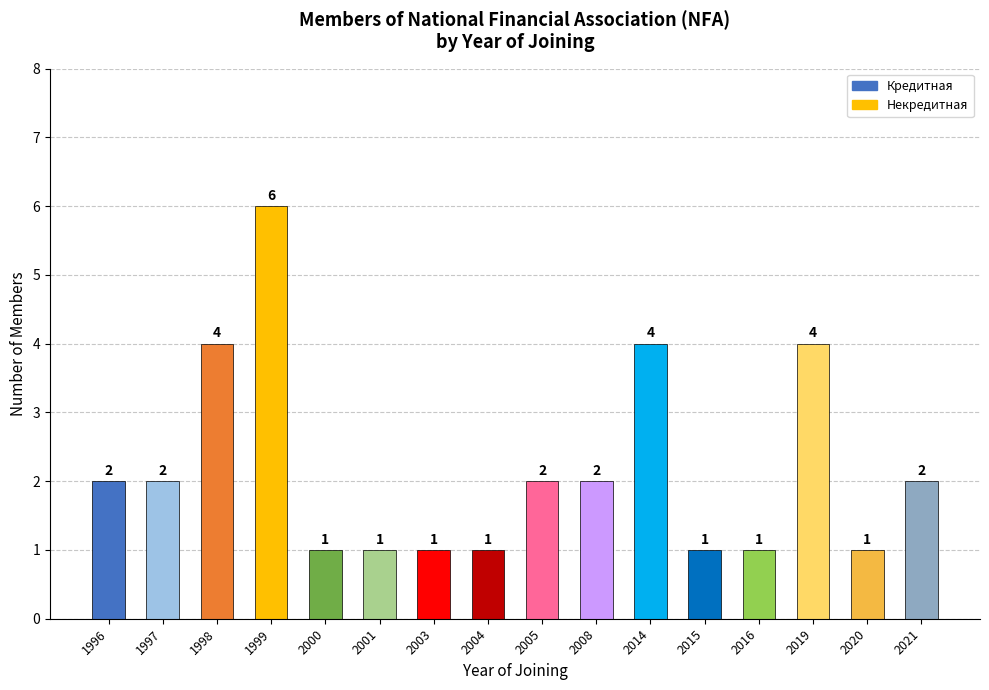

Are the bars horizontal?

No